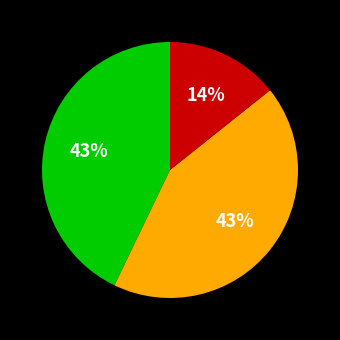

To the nearest percent, what is the difference between the largest and smallest slice percentages?

29%